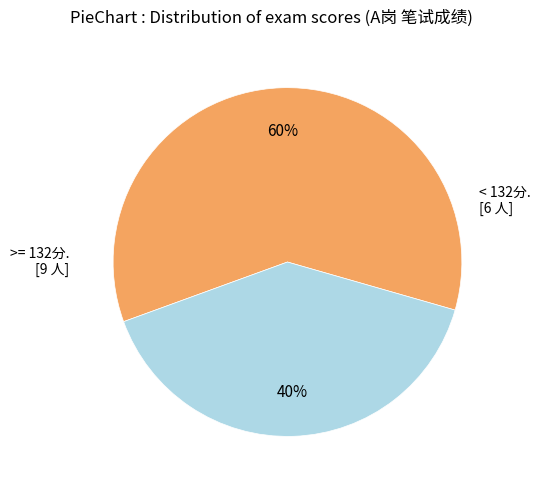

To the nearest percent, what is the average slice percentage?

50%